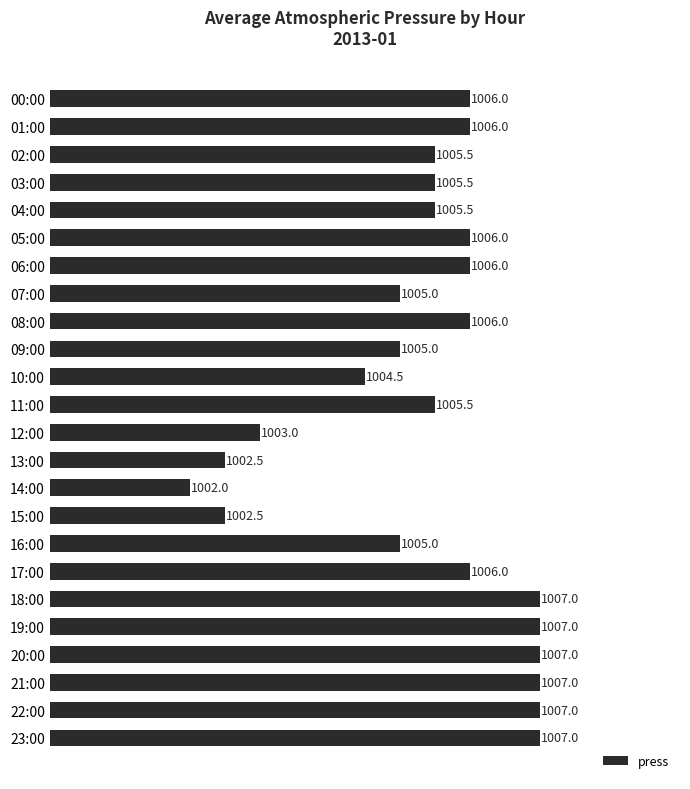

What is the difference between the maximum and minimum values?

5.0